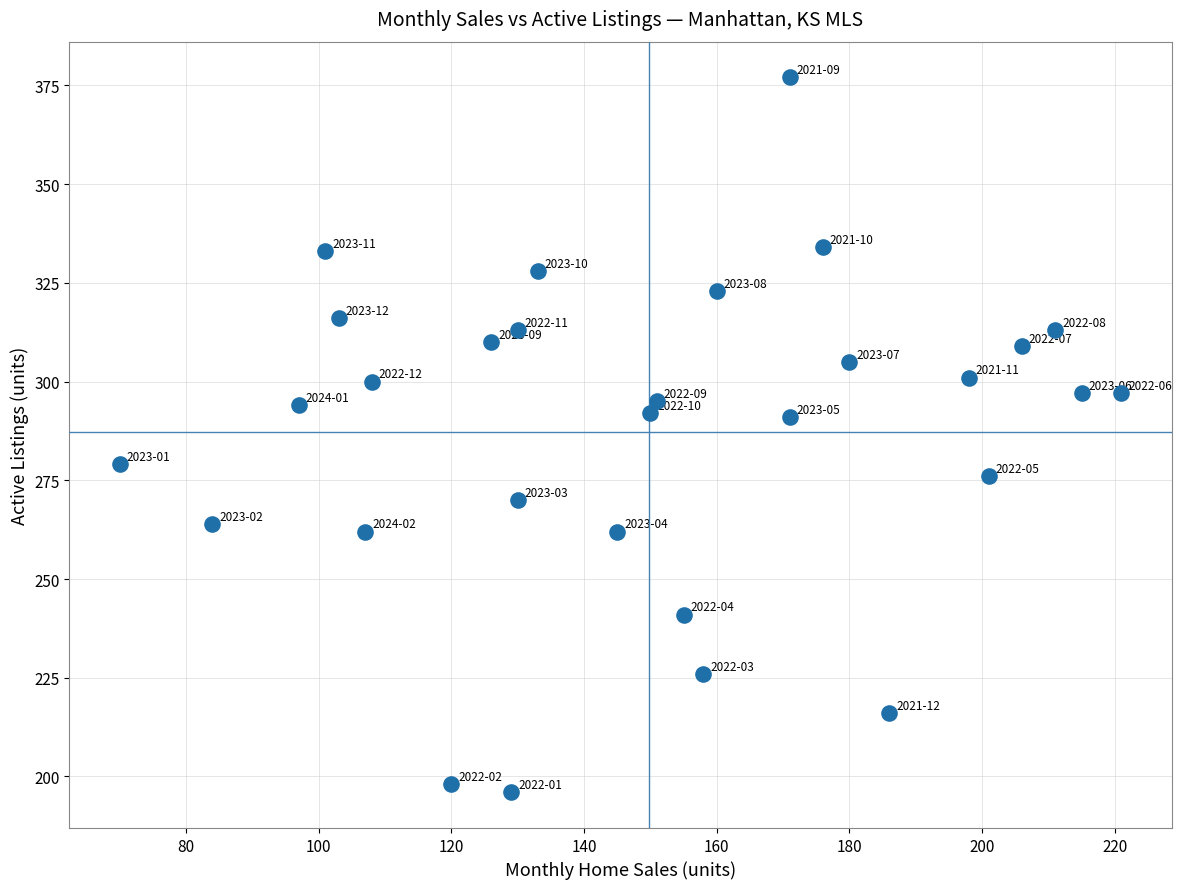

What is the range of X values (max minus min)?

151